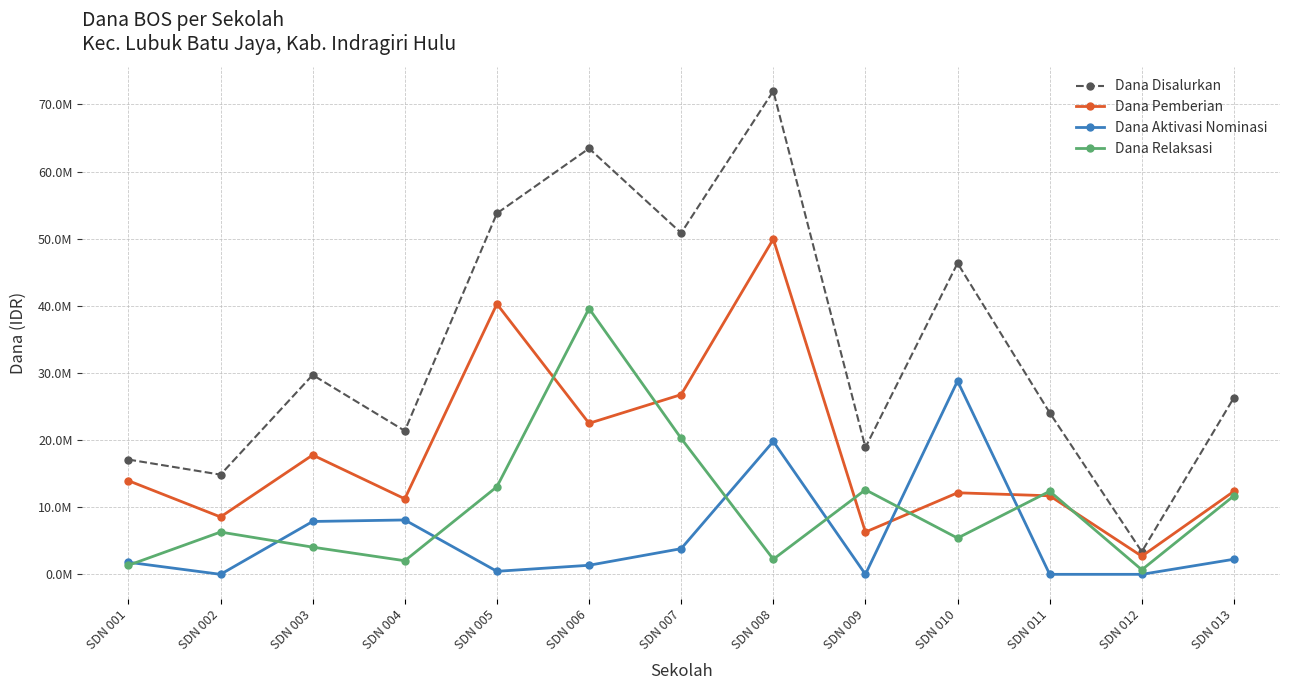

Reading left to right, list all the values displayed in this chart.

Dana Disalurkan: 17100000	14850000	29700000	21375000	53775000	63450000	50850000	72000000	18900000	46350000	24075000	3375000	26325000
Dana Pemberian: 13950000	8550000	17775000	11250000	40275000	22500000	26775000	49950000	6300000	12150000	11700000	2700000	12375000
Dana Aktivasi Nominasi: 1800000	0	7875000	8100000	450000	1350000	3825000	19800000	0	28800000	0	0	2250000
Dana Relaksasi: 1350000	6300000	4050000	2025000	13050000	39600000	20250000	2250000	12600000	5400000	12375000	675000	11700000